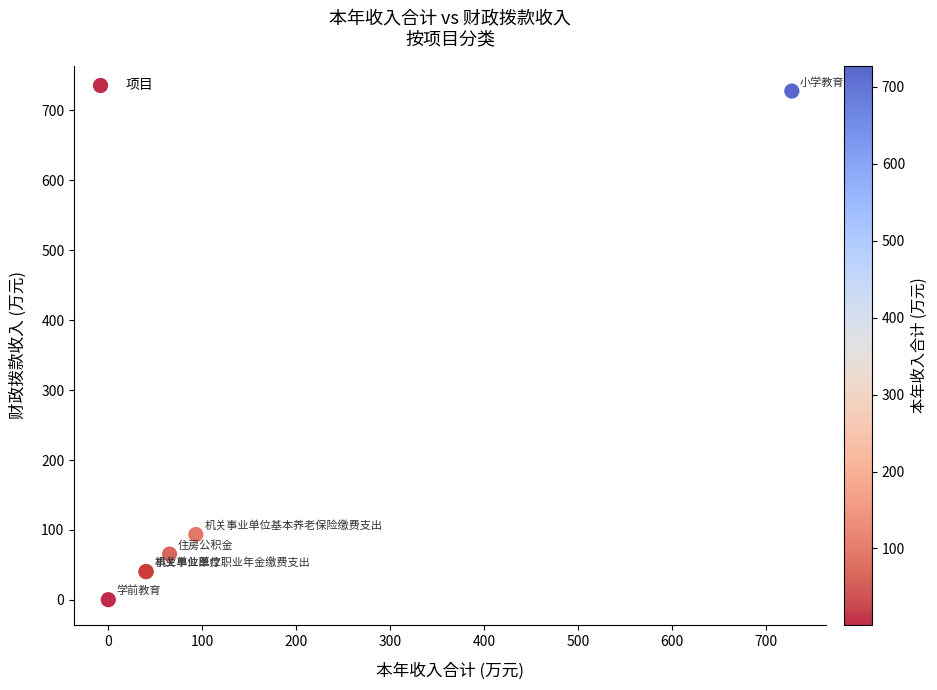

What Y value in the scatter plot is closest to 363?

93.5